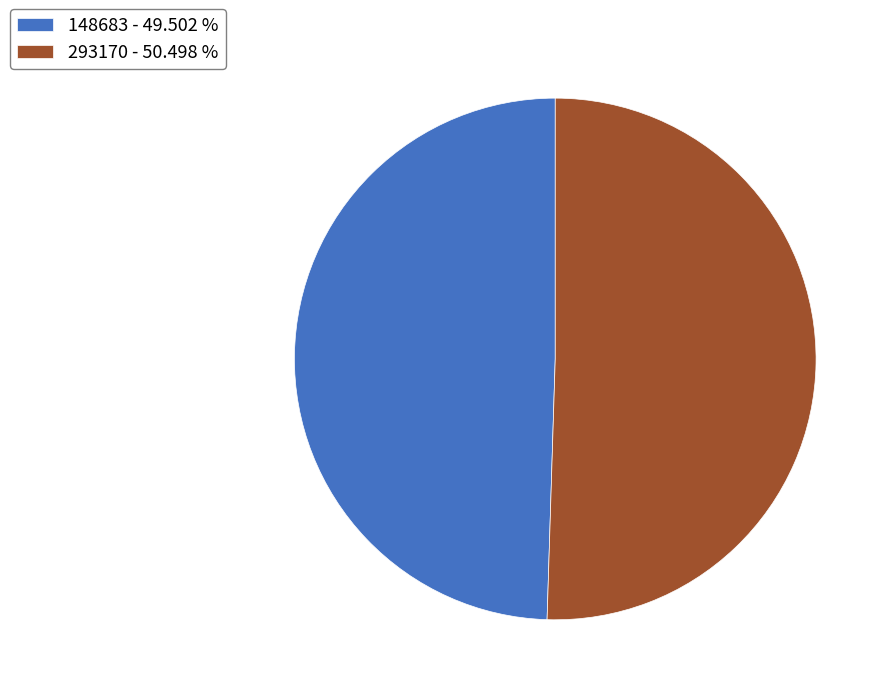

How many segments does this pie chart have?

2